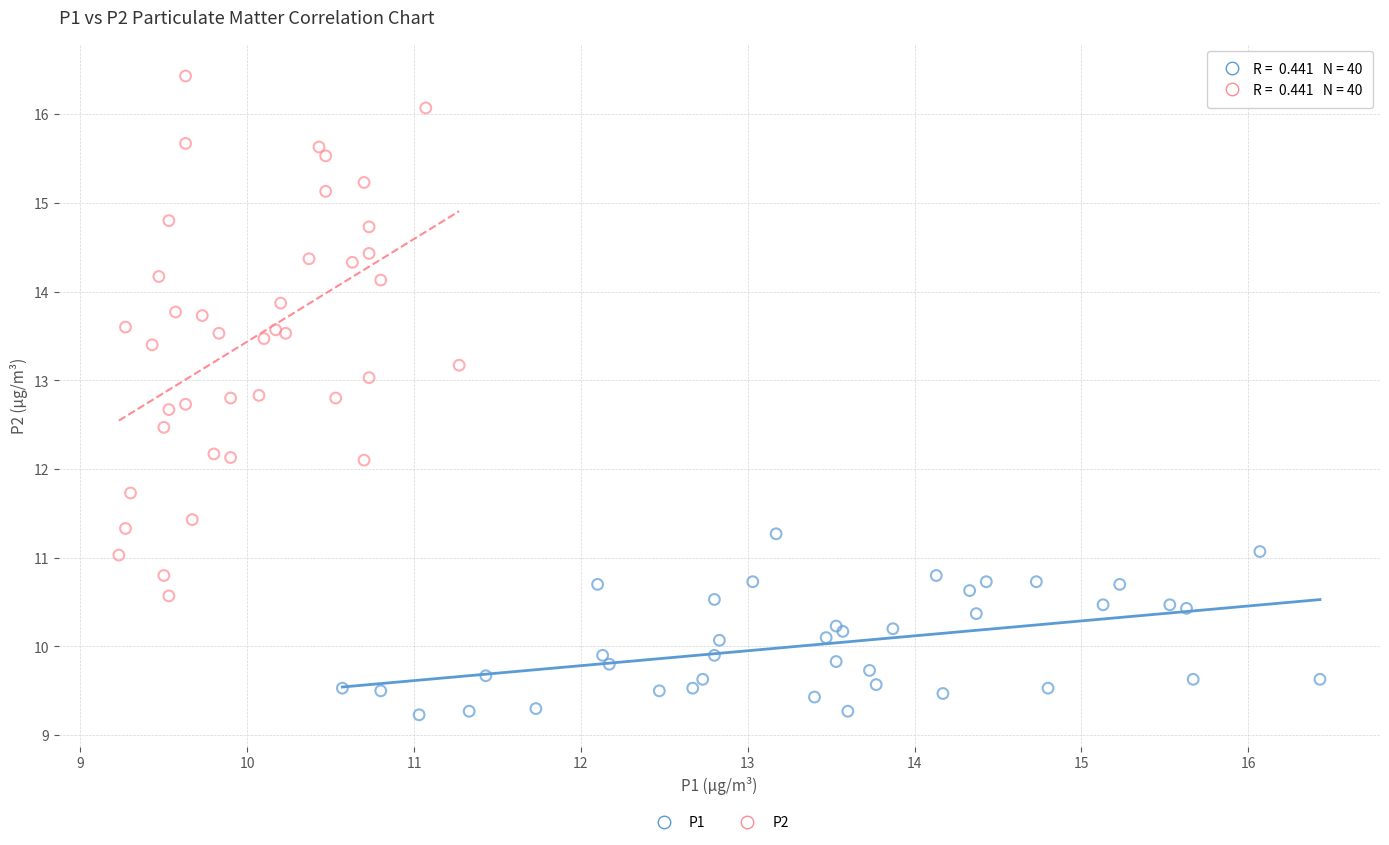

Which series reaches the maximum Y coordinate?

P2